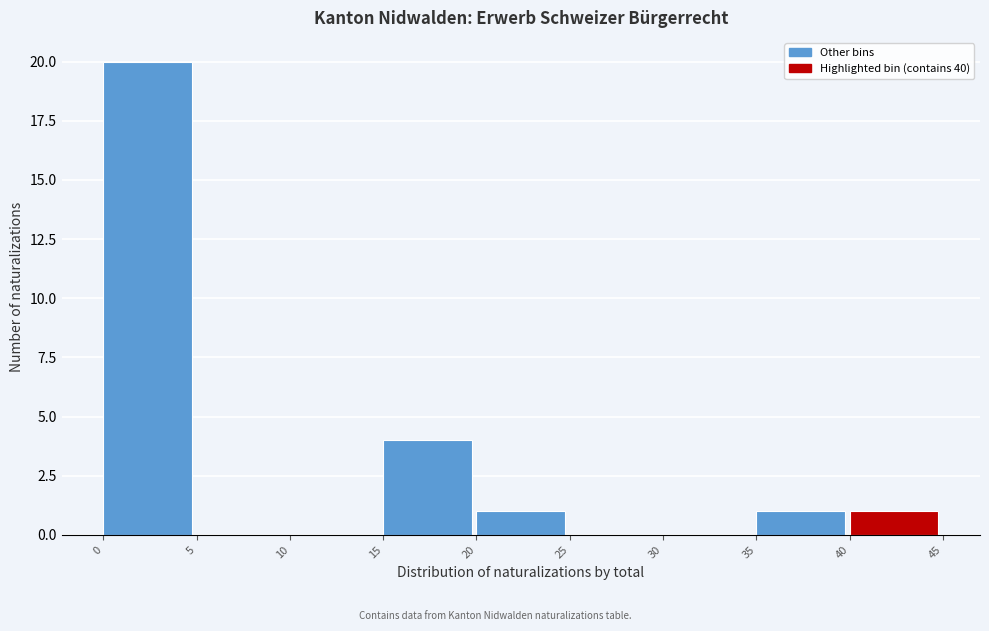

Reading left to right, list every bar in this chart as the range it spans on the x-axis followed by its height. The values are not printed on the chart, so give them approximately, as read against the axis.

0 to 5: 20
5 to 10: 0
10 to 15: 0
15 to 20: 4
20 to 25: 1
25 to 30: 0
30 to 35: 0
35 to 40: 1
40 to 45: 1